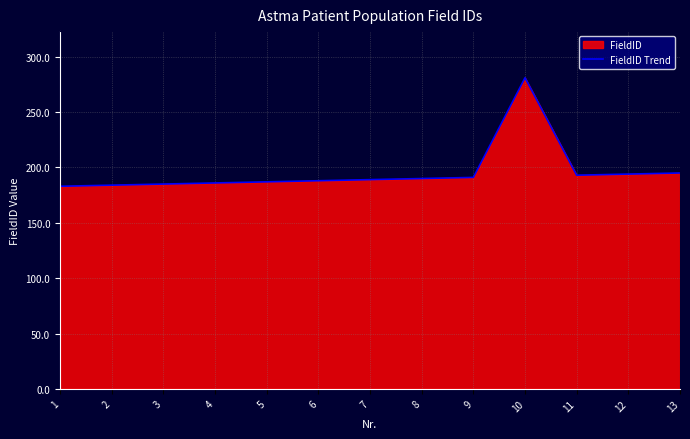

What is the value of the 6th point from the left?

188